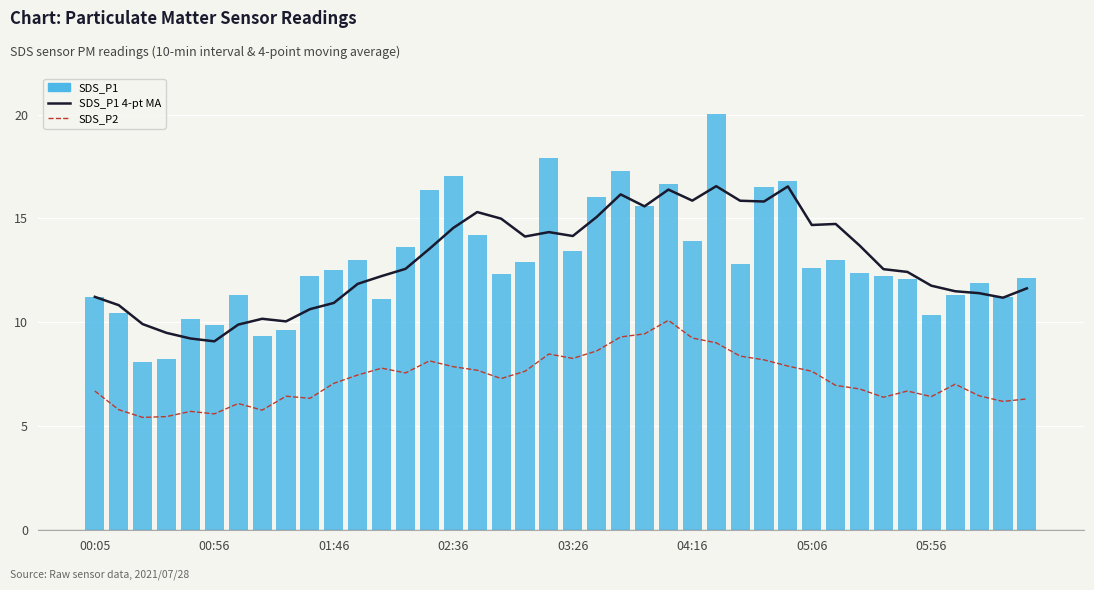

Are the bars grouped side by side (vs. stacked)?

Yes